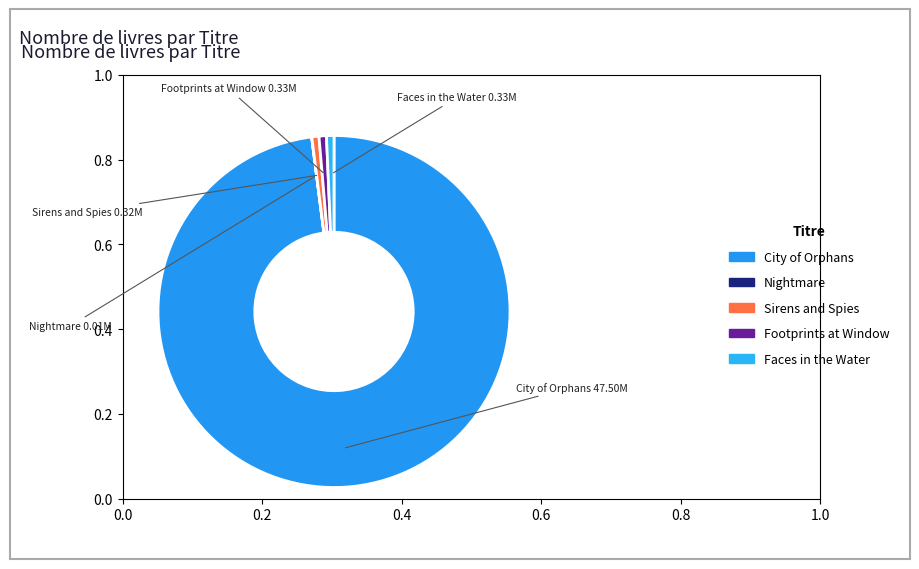

Between Sirens and Spies and City of Orphans, which is larger?

City of Orphans